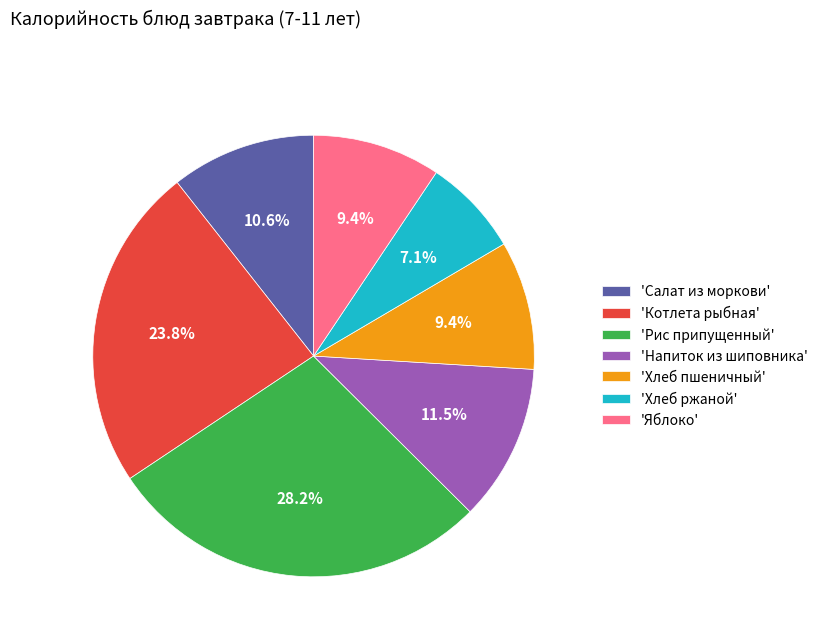

Which has a higher value, 'Напиток из шиповника' or 'Рис припущенный'?

'Рис припущенный'